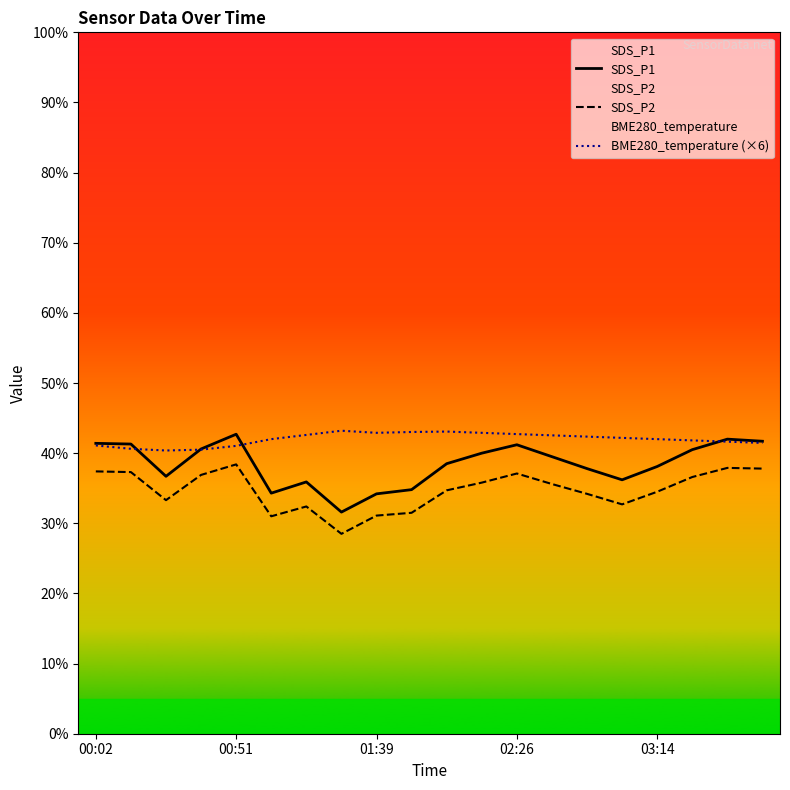

What is the difference between the SDS_P1 values at 15 and 9?

1.4